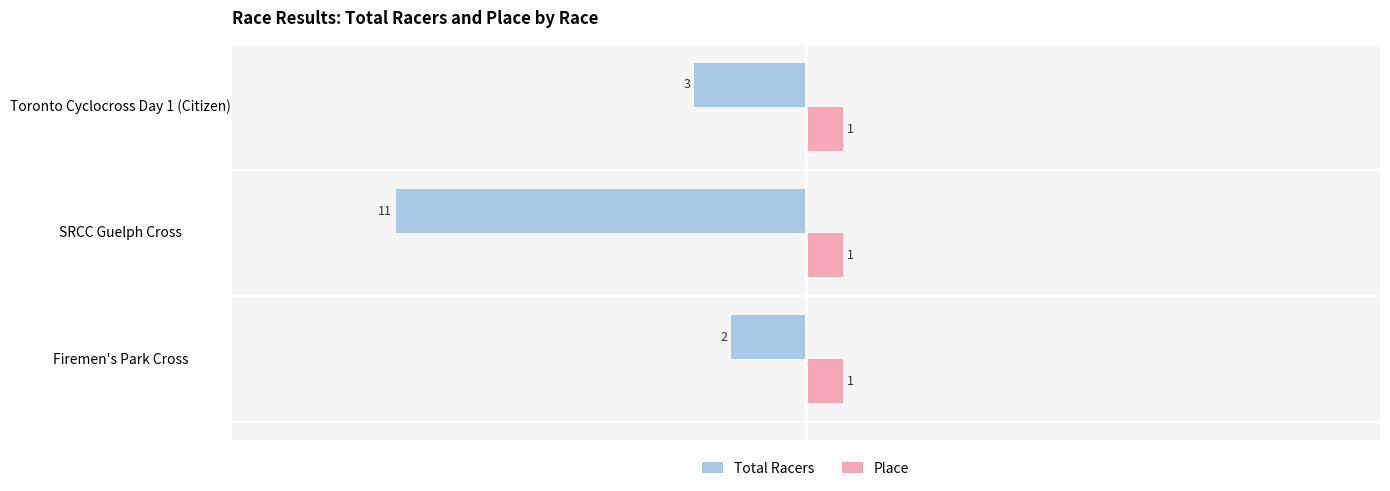

What is the difference between the maximum and second lowest values in the Total Racers series?

1